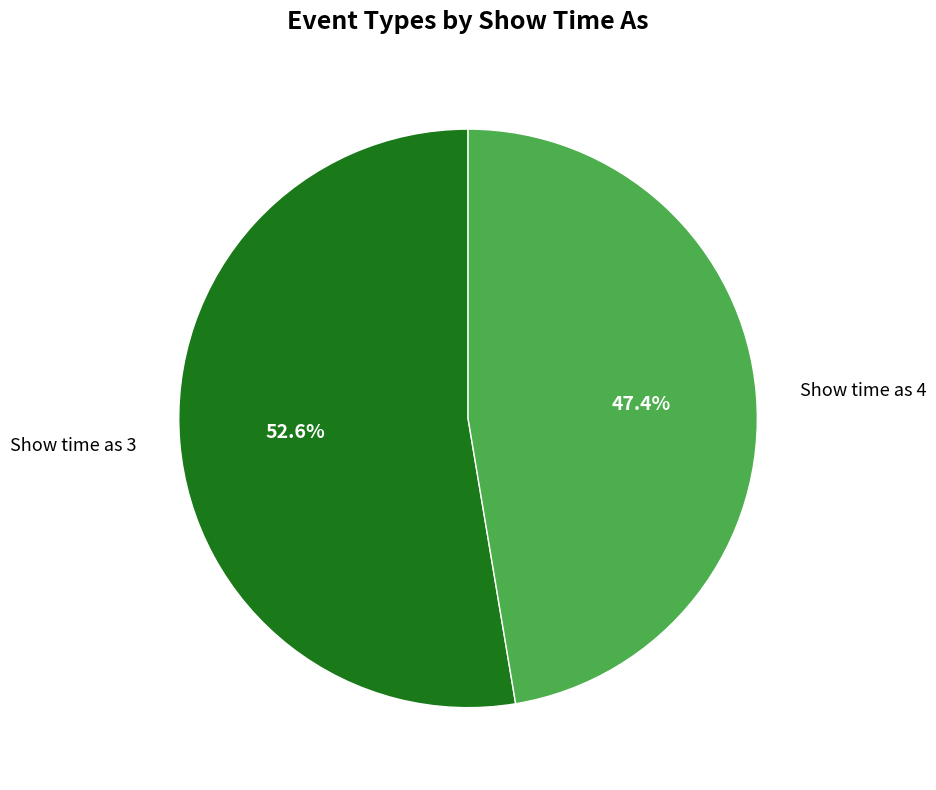

Which category has the biggest portion of the pie?

Show time as 3